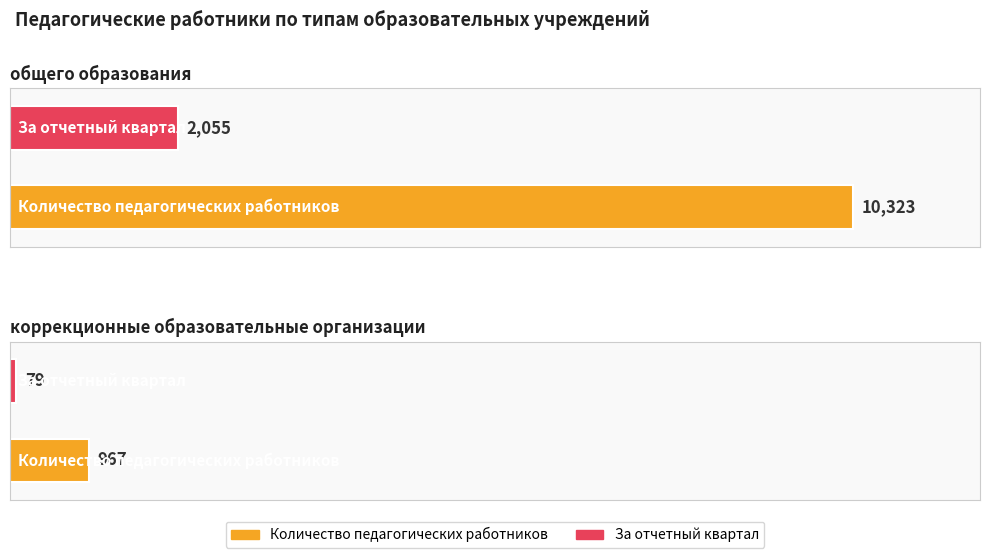

How many bars are there in total?

4